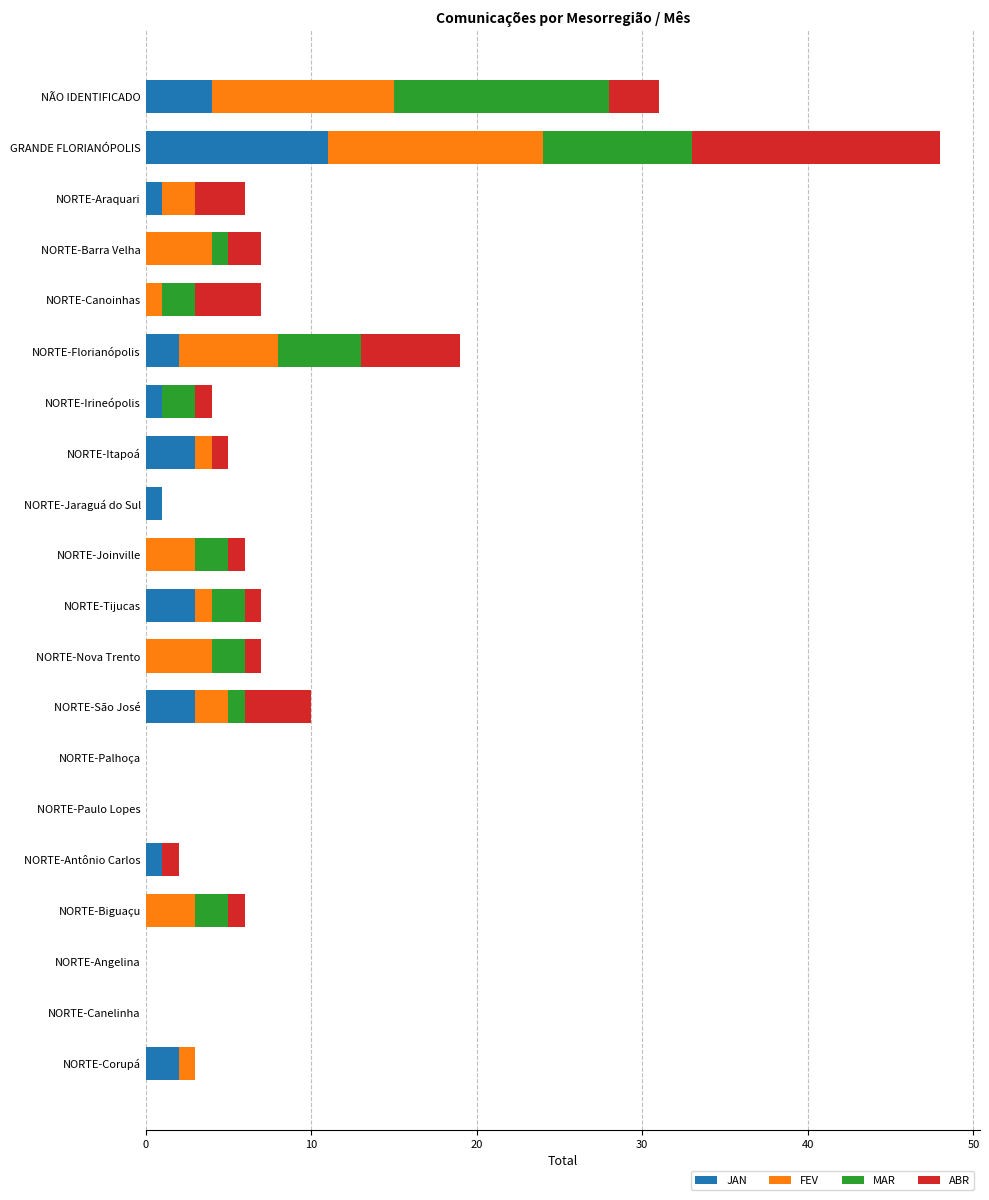

At which label does JAN reach its peak?

GRANDE FLORIANÓPOLIS